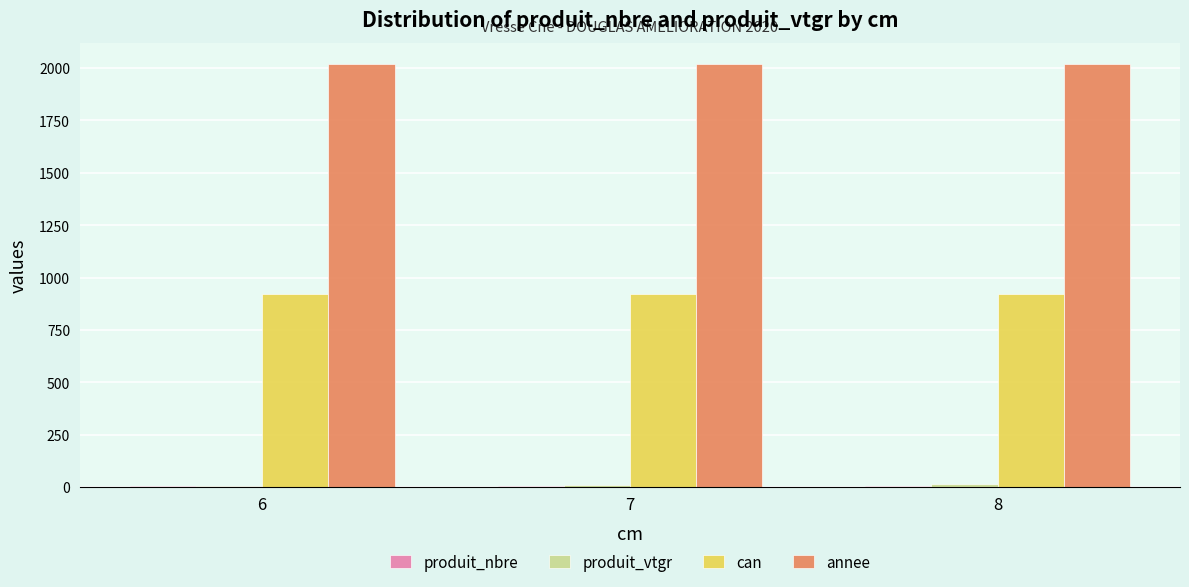

What is the highest value of the annee series?

2020.0